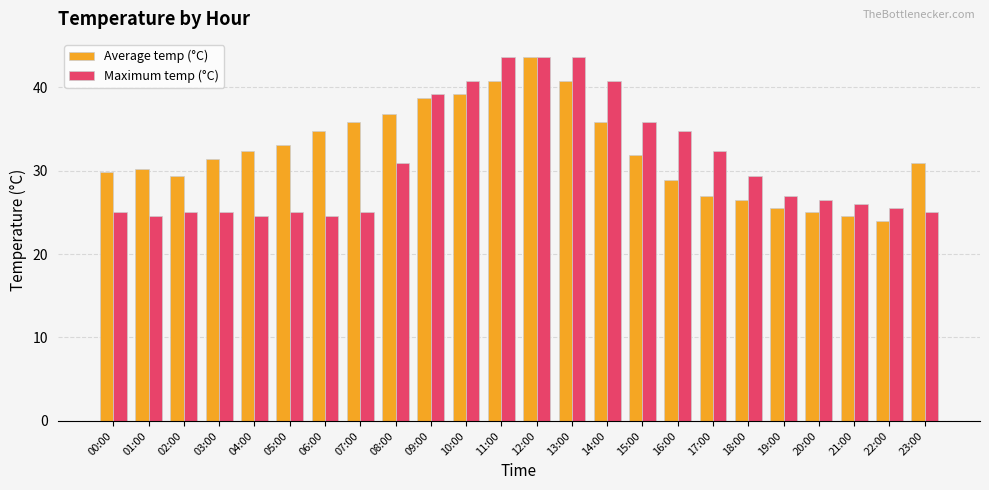

What is the difference between the highest and lowest values at 22:00?

1.5